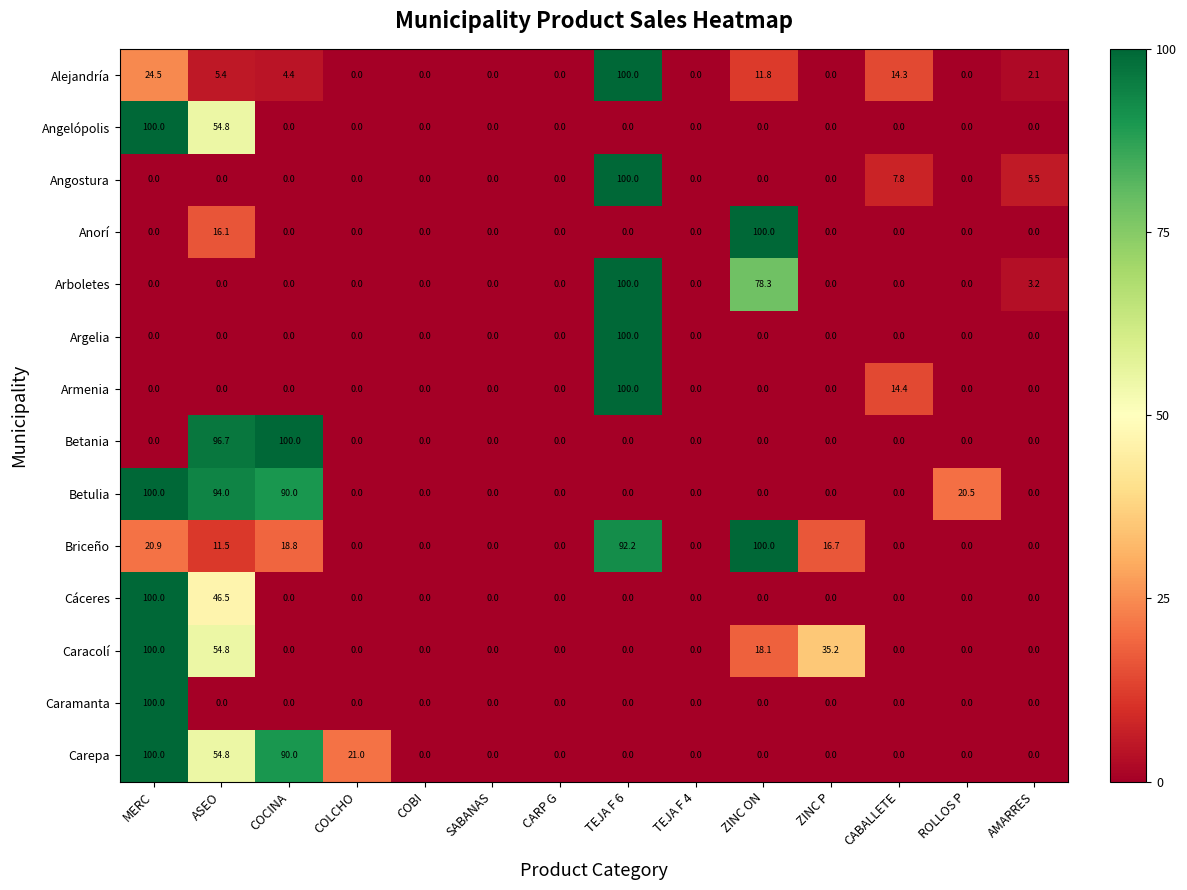

Where is Briceño nearest to the value 50?

MERC